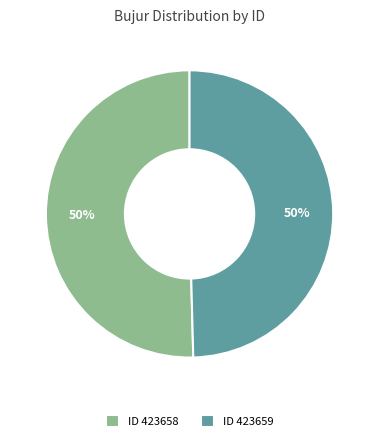

Approximately how many times larger is the value at ID 423658 compared to ID 423659?

1.0